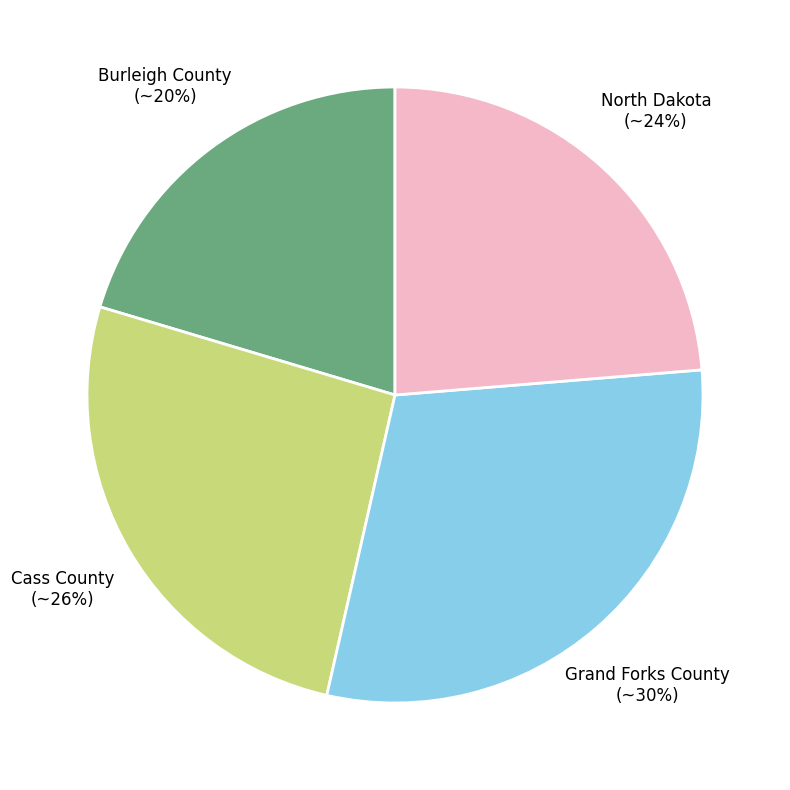

Which category has the biggest portion of the pie?

Grand Forks County